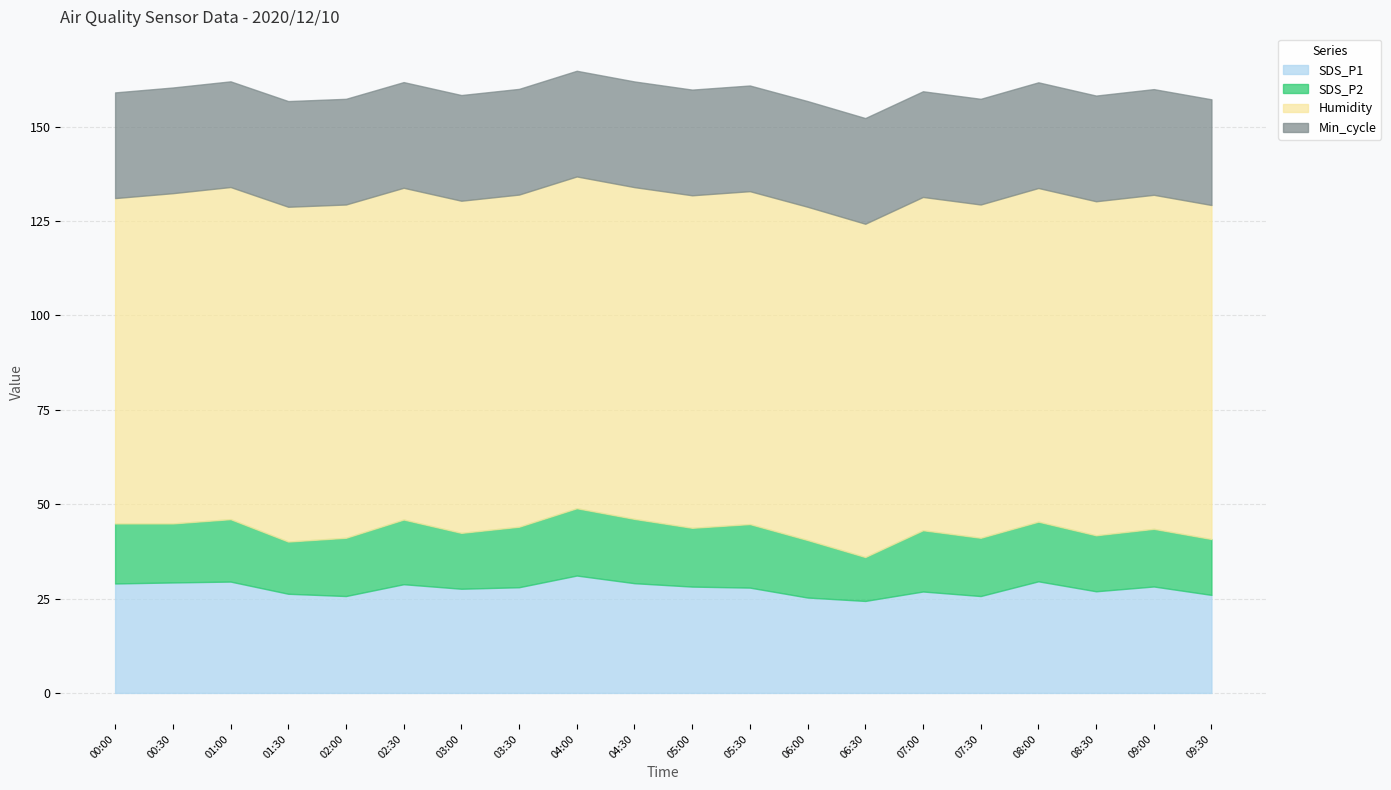

How many data points in SDS_P1 are less than 28?

10